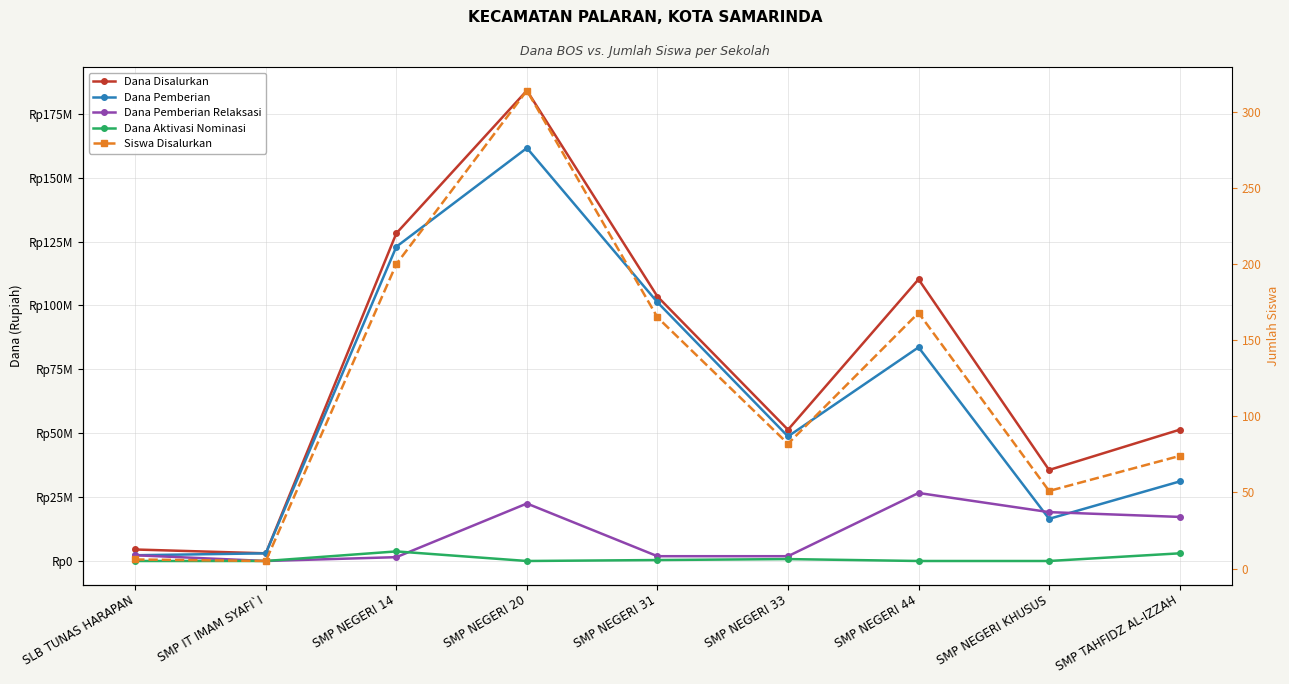

Count the Dana Aktivasi Nominasi values in the range 0 to 750000.

7